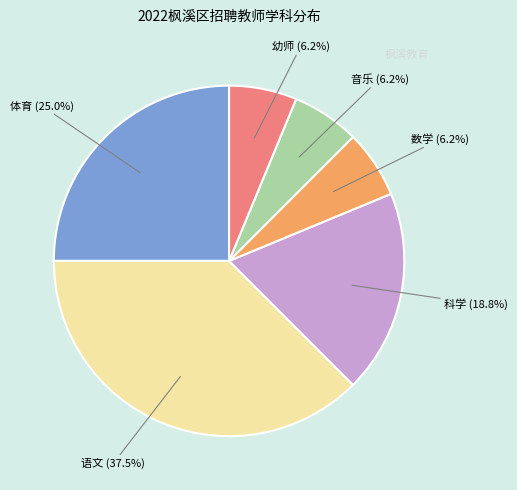

Is there a majority slice in this chart?

No